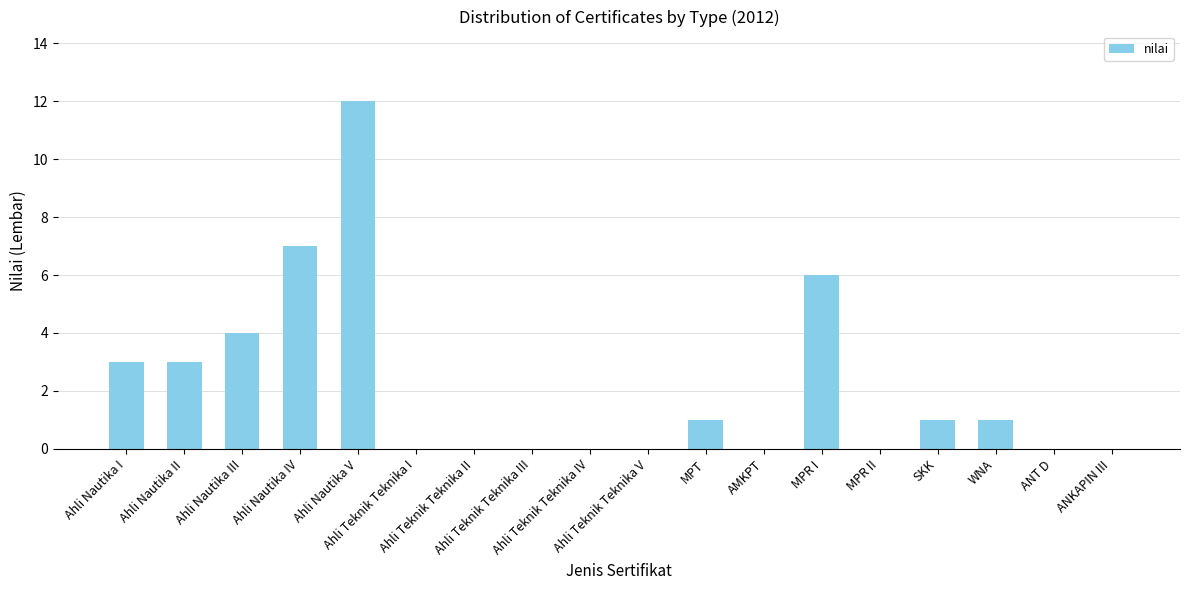

Approximately how many times larger is the value at Ahli Nautika II compared to MPT?

3.0